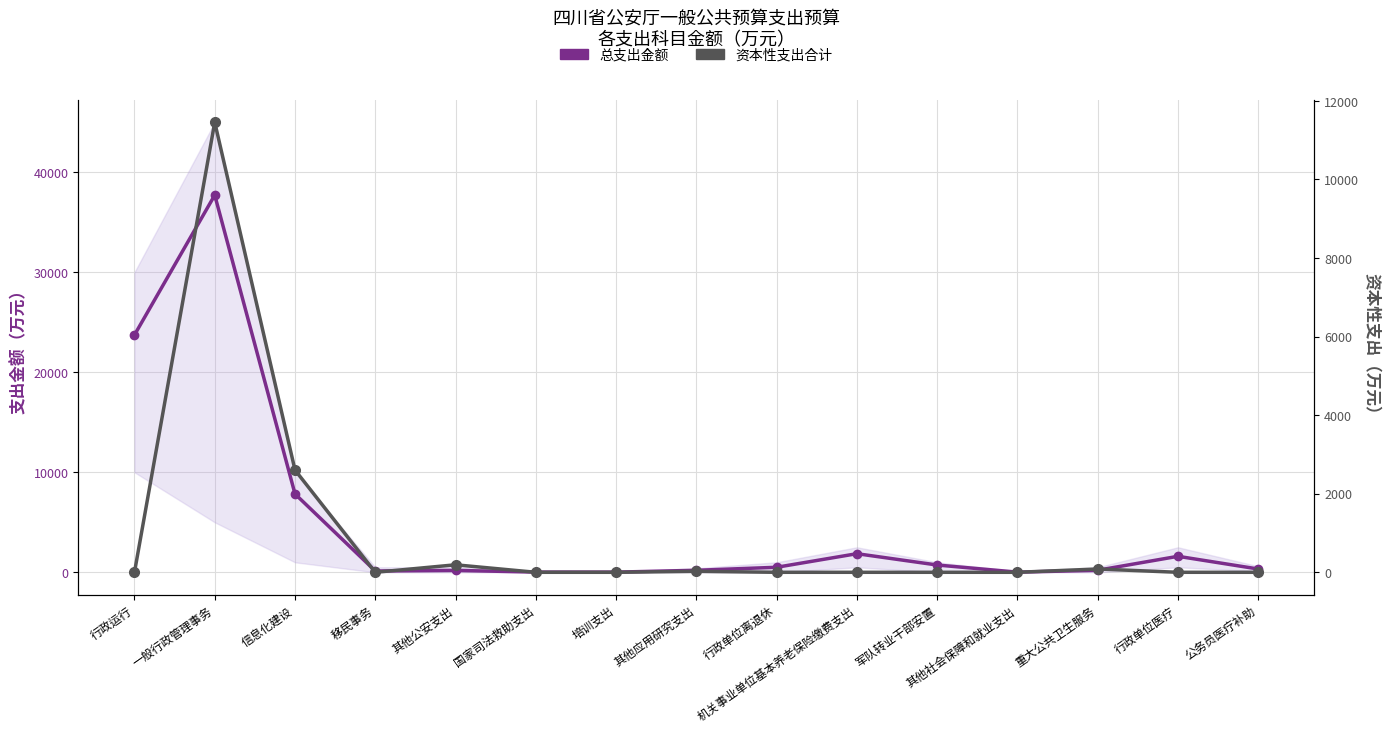

True or false: 资本性支出合计 and 总支出金额 intersect in this chart.

False